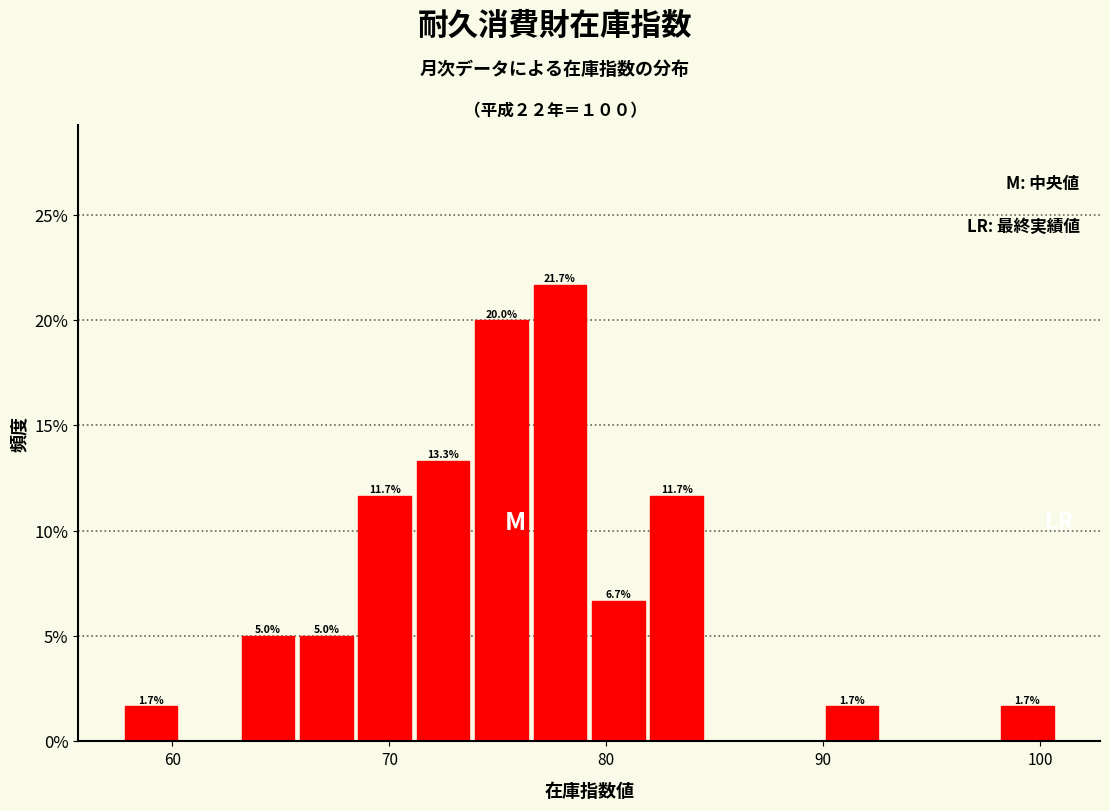

Read against the x-axis, roughly where is the centre of the tallest bar?

78